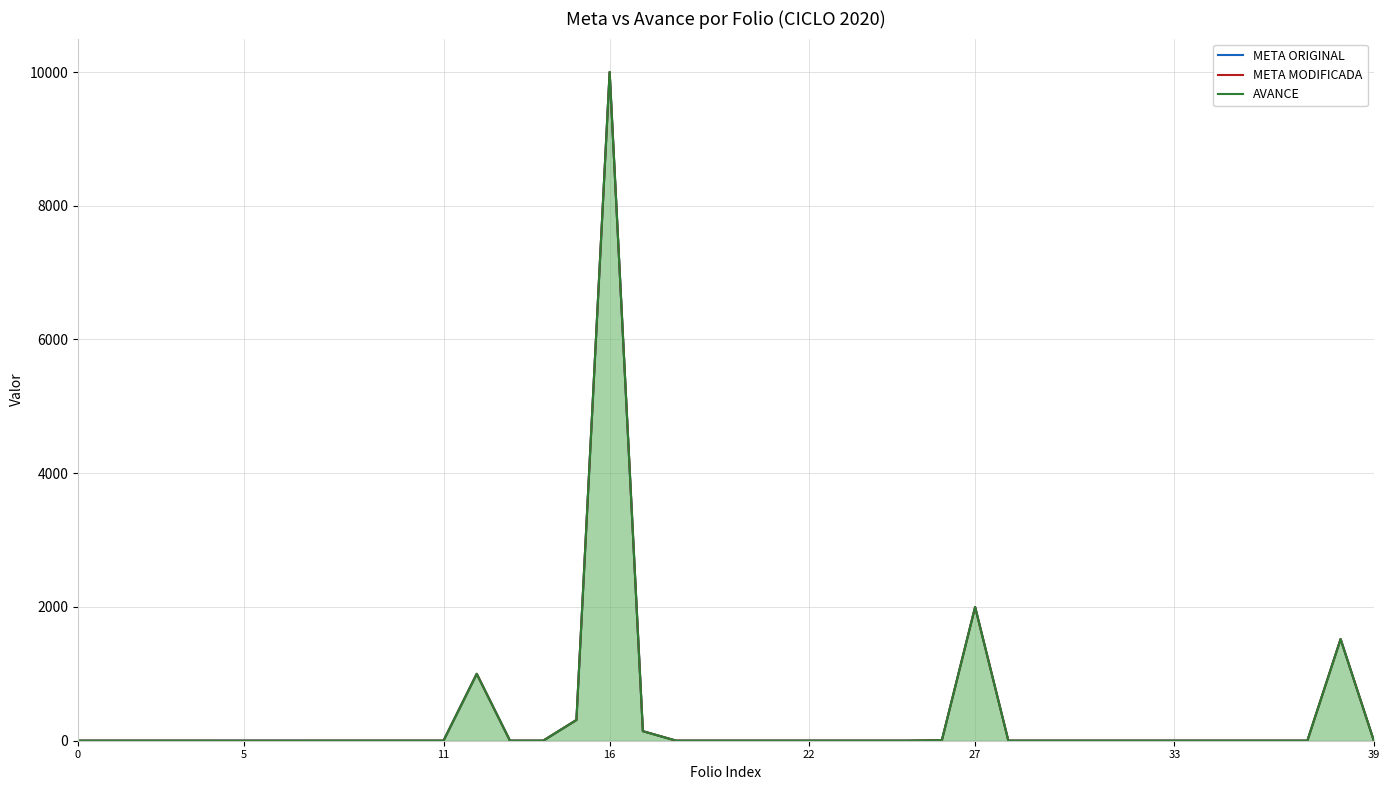

At which category does AVANCE (line) reach its first local peak?

12